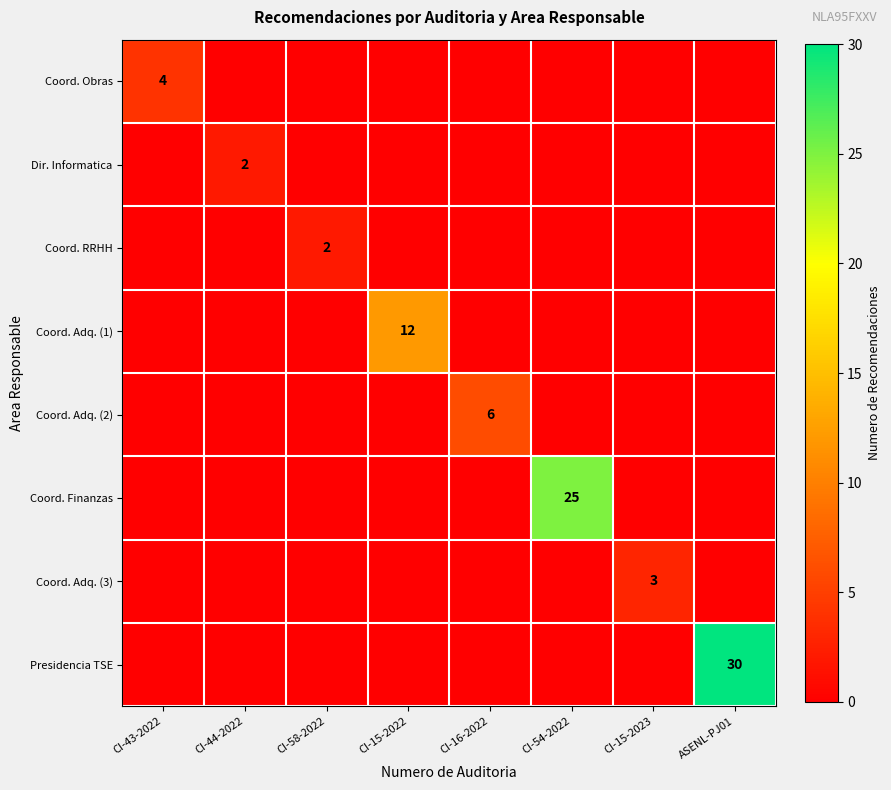

Between CI-43-2022 and CI-15-2022, which series saw the biggest shift?

Coord. Adq. (1)